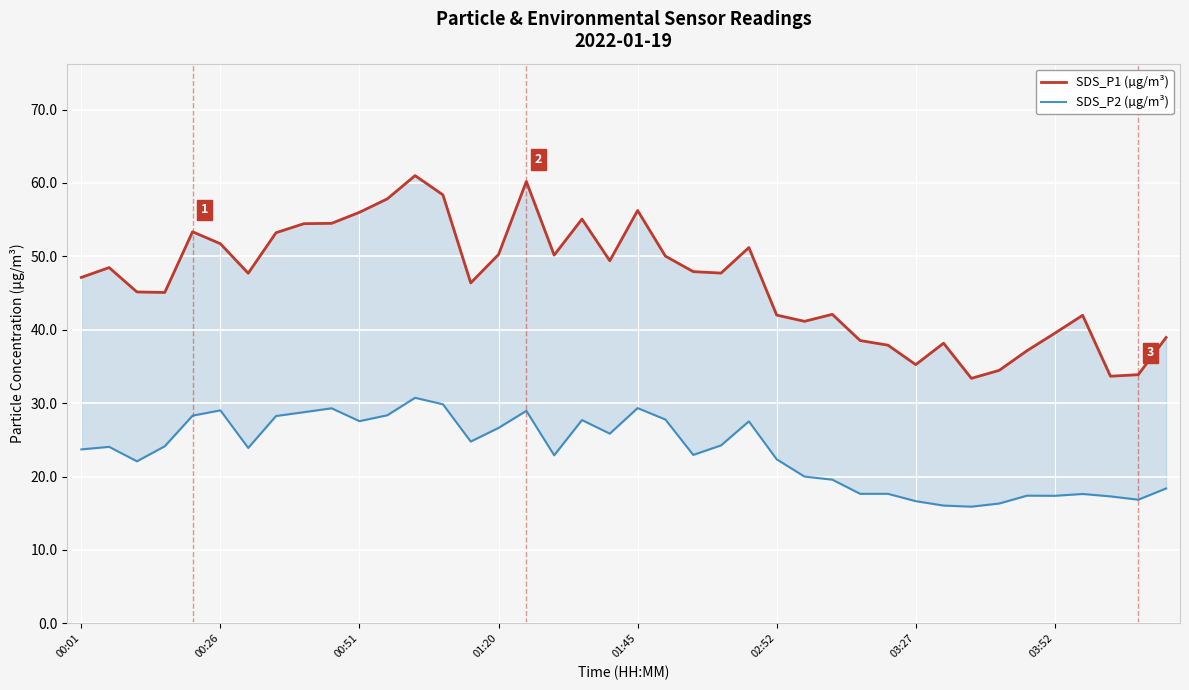

At how many categories does at least one series exceed 21?

40